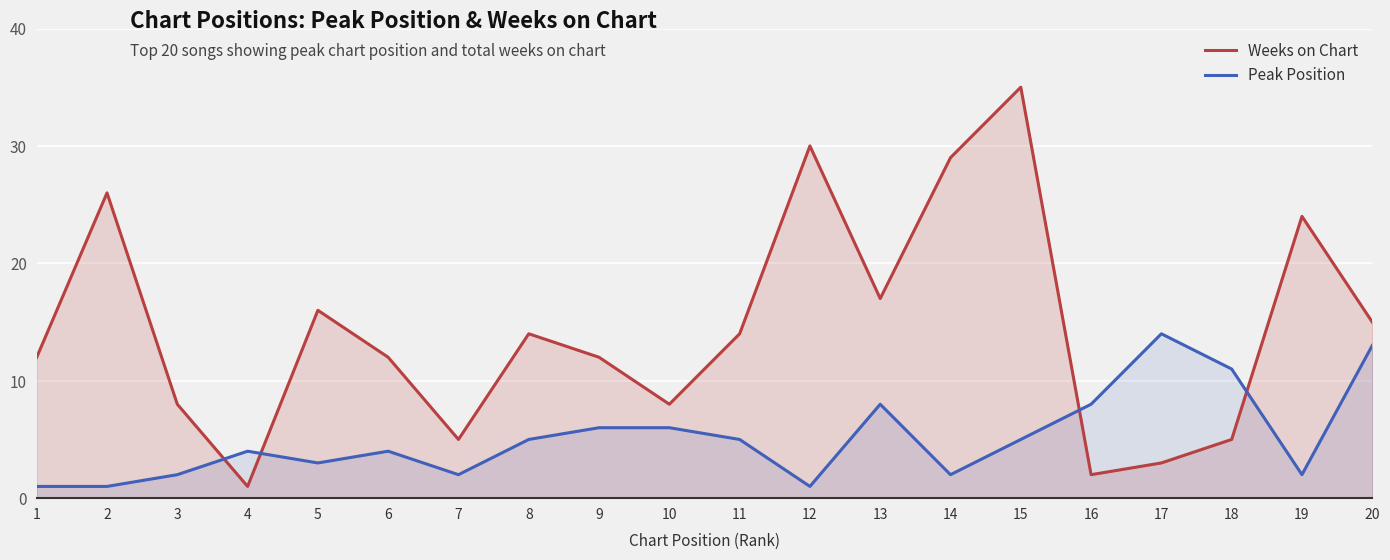

Reading left to right, extract all data points from this chart.

Weeks on Chart: 1=12	2=26	3=8	4=1	5=16	6=12	7=5	8=14	9=12	10=8	11=14	12=30	13=17	14=29	15=35	16=2	17=3	18=5	19=24	20=15
Peak Position: 1=1	2=1	3=2	4=4	5=3	6=4	7=2	8=5	9=6	10=6	11=5	12=1	13=8	14=2	15=5	16=8	17=14	18=11	19=2	20=13